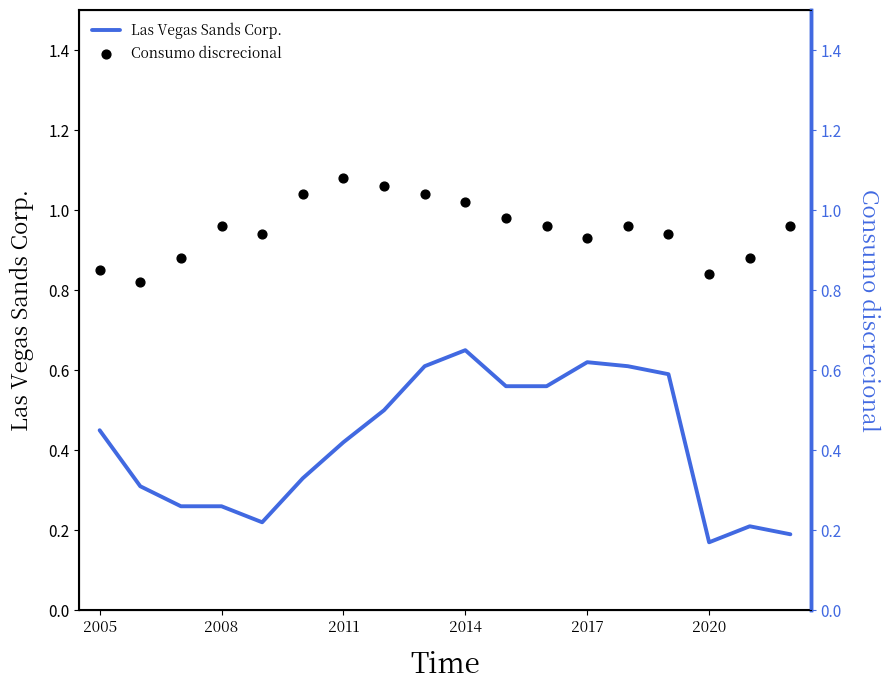

What are all the series names shown in the legend?

Las Vegas Sands Corp., Consumo discrecional